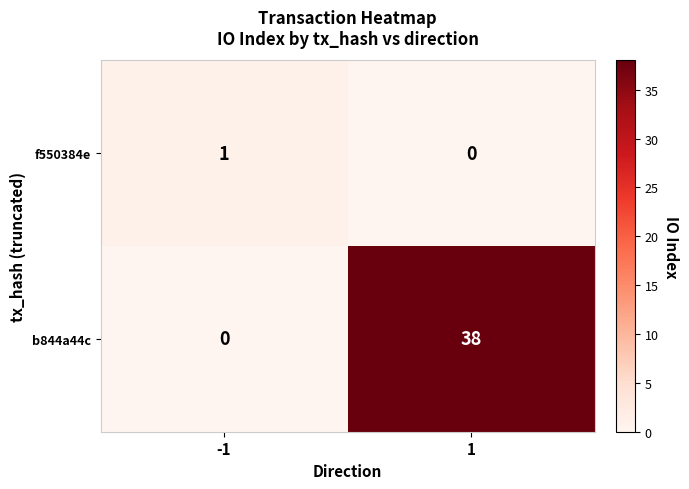

What is the spread (max minus min) of values at 1?

38